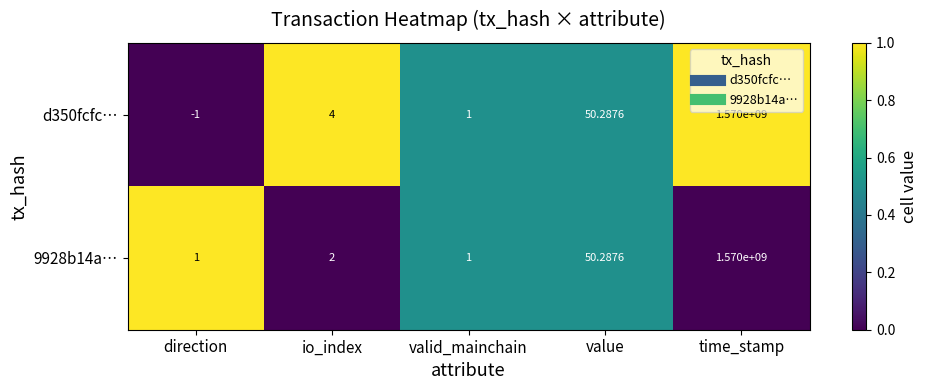

At which category is the sum across all series the highest?

time_stamp